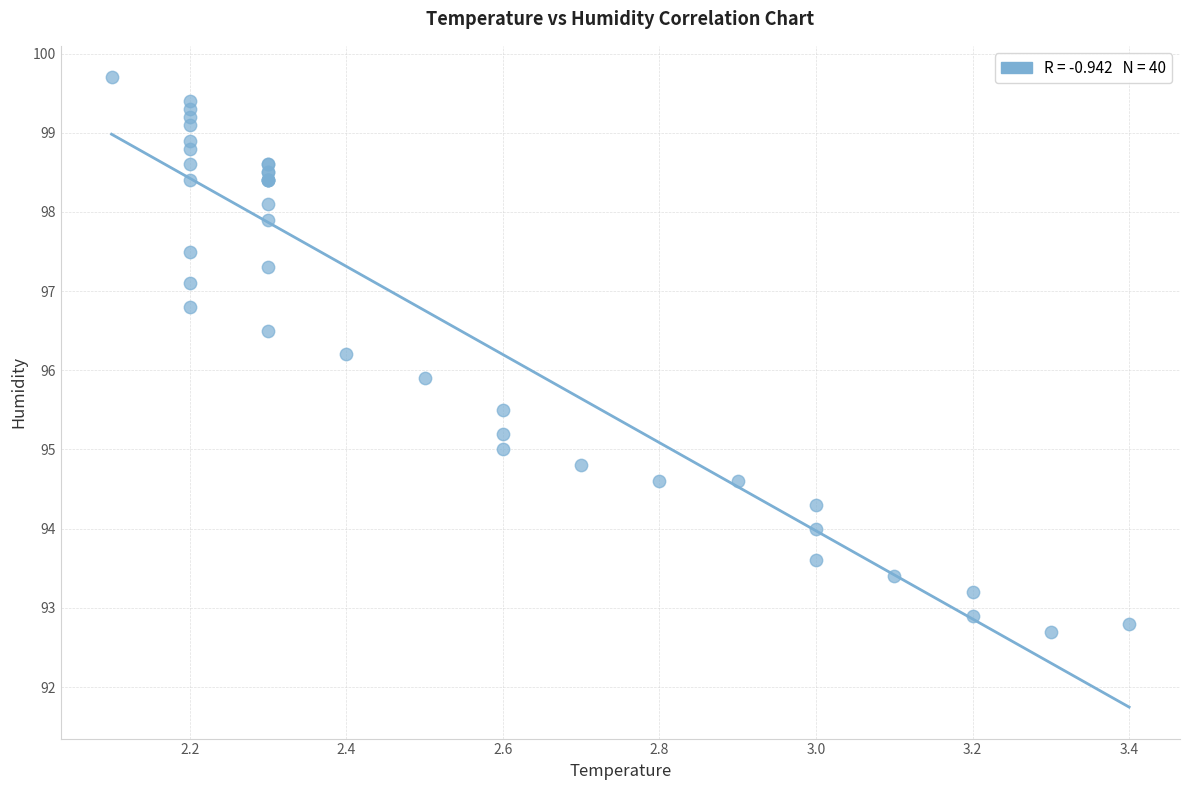

What Y value in the scatter plot is closest to 96?

95.9